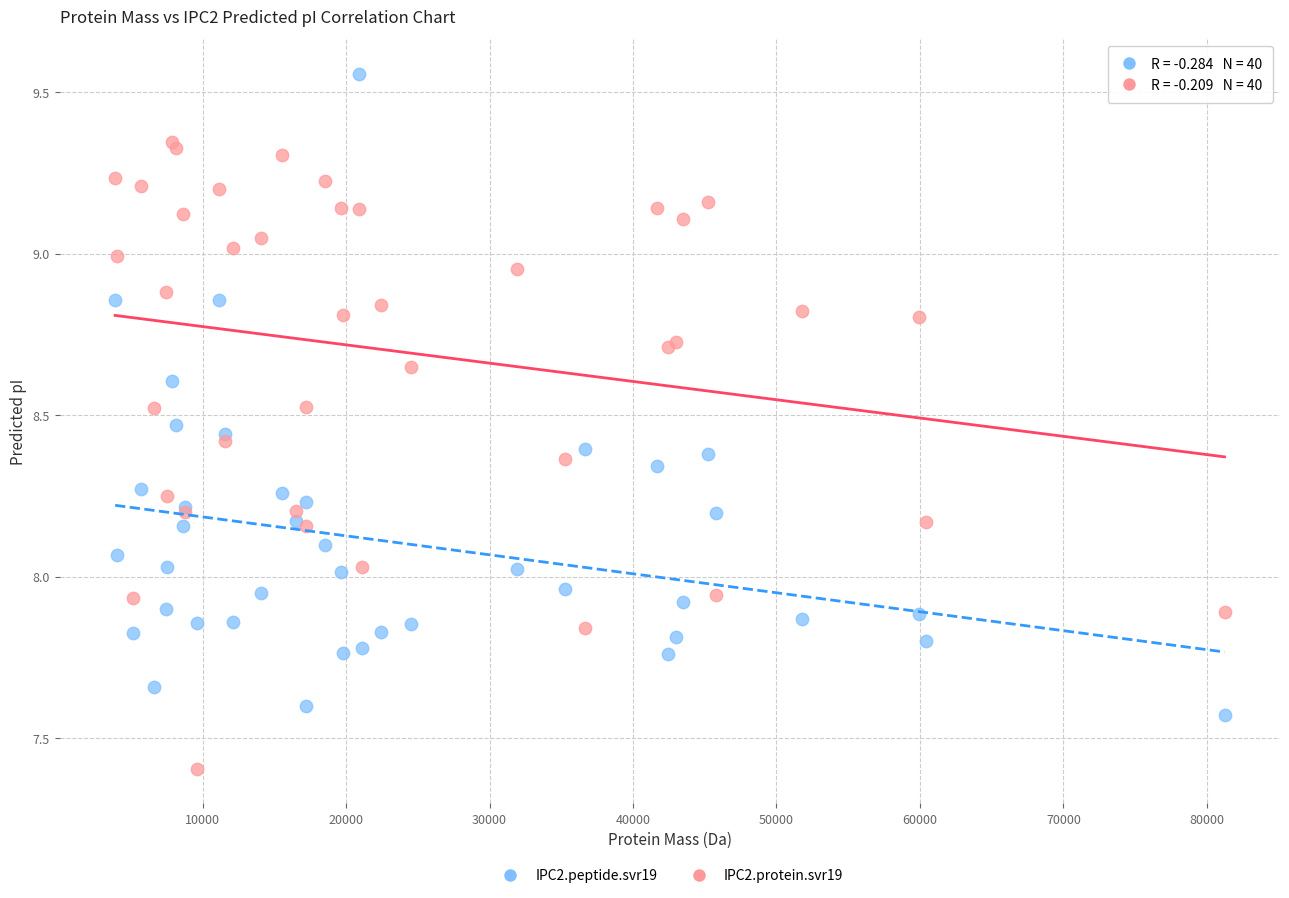

What are all the series names shown in the legend?

IPC2.peptide.svr19, IPC2.protein.svr19